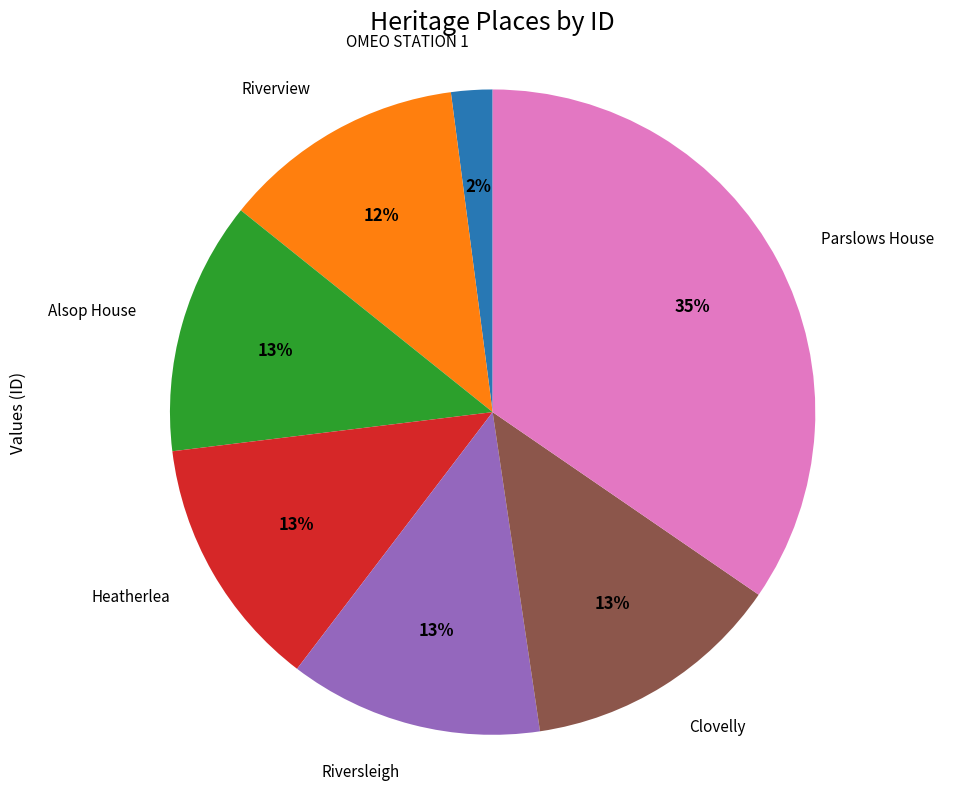

The Heatherlea slice represents 13% of the pie. True or false?

True